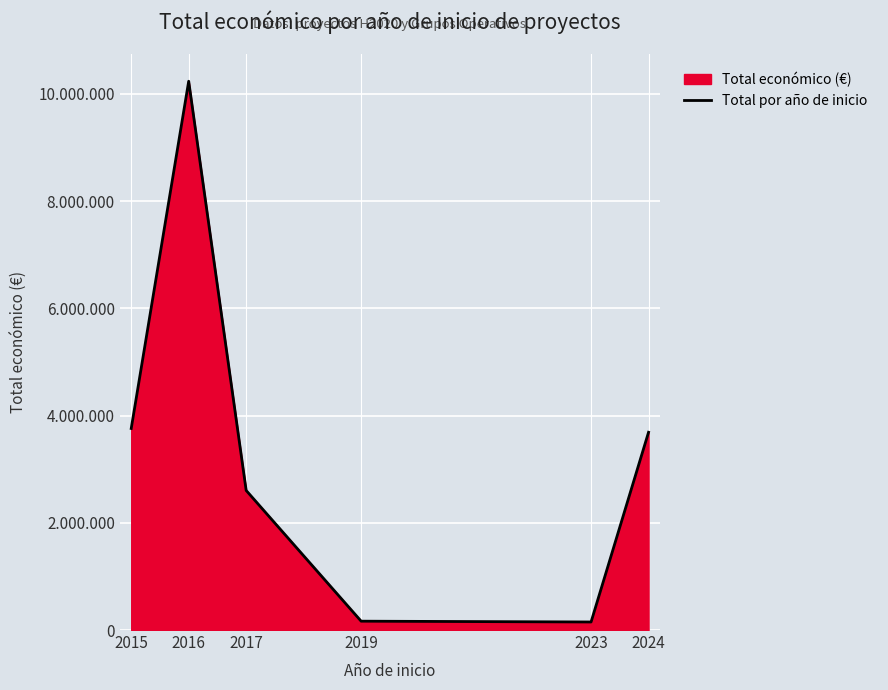

Where is the first local maximum?

2016